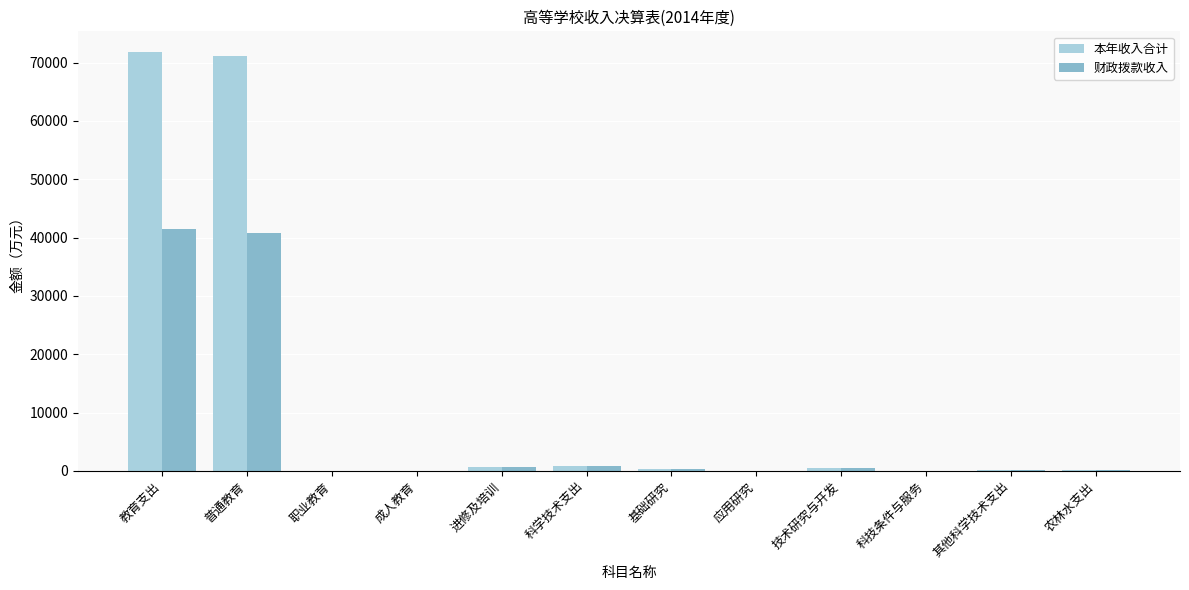

How many groups of bars are there?

12